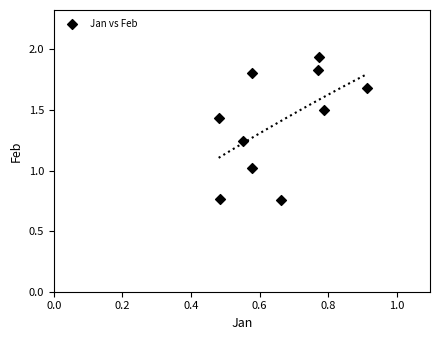

What is the average X value?

0.7